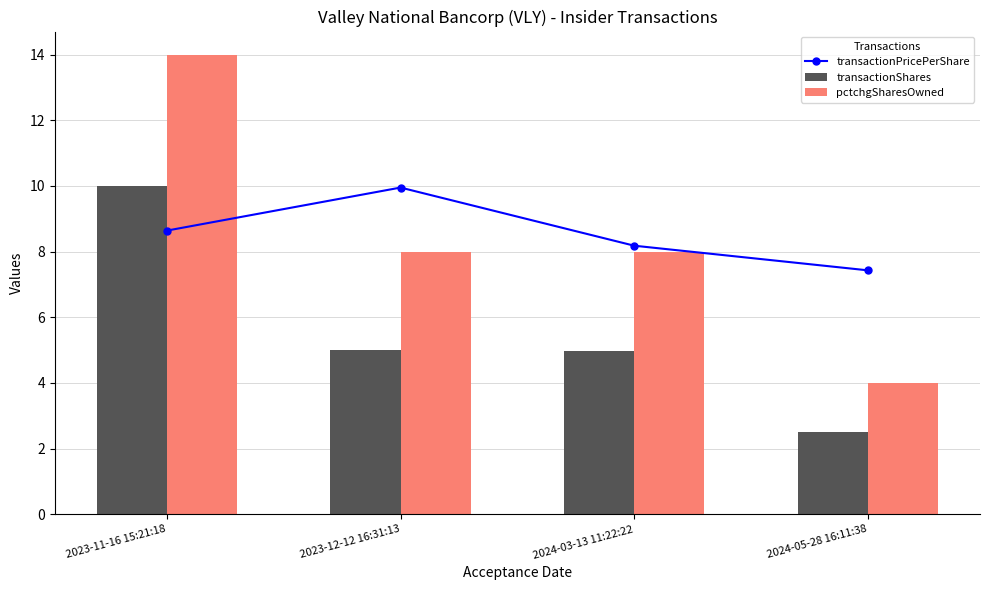

Which series has the widest spread of values?

pctchgSharesOwned